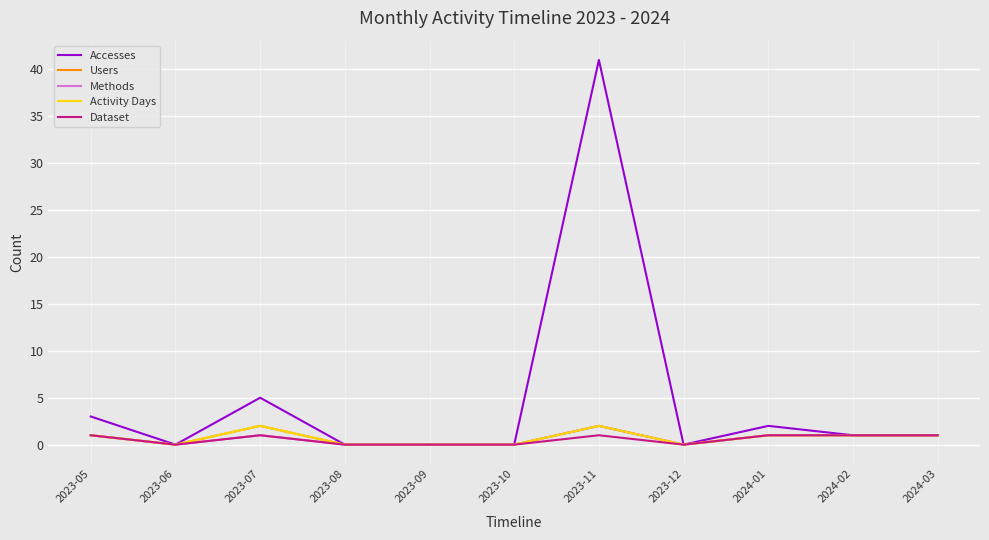

Does the chart display data point markers on the line(s)?

No